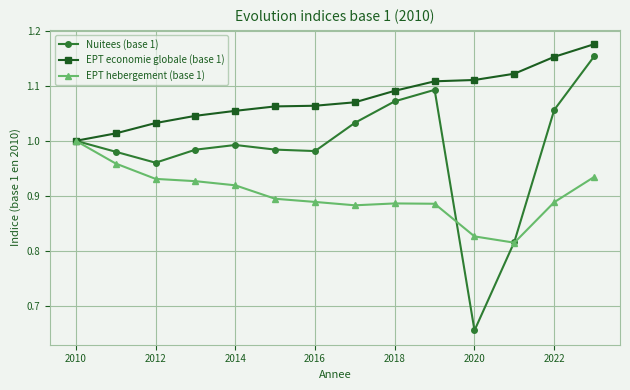

Which series has the largest total across all categories?

EPT economie globale (base 1)